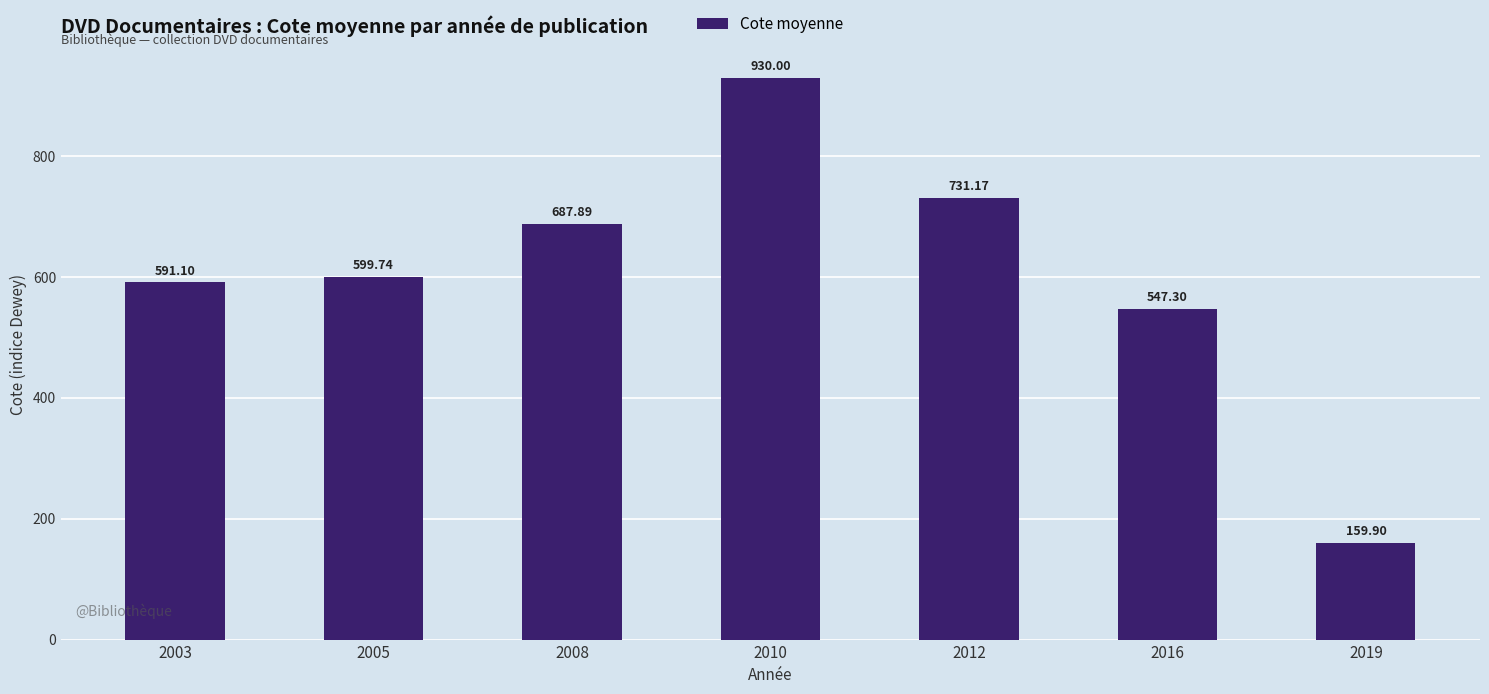

Is it true that the value at 2016 is 547.3?

True